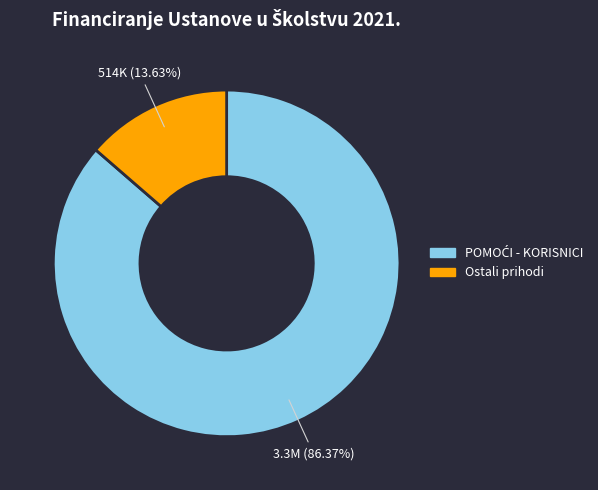

Which slice is the largest?

POMOĆI - KORISNICI